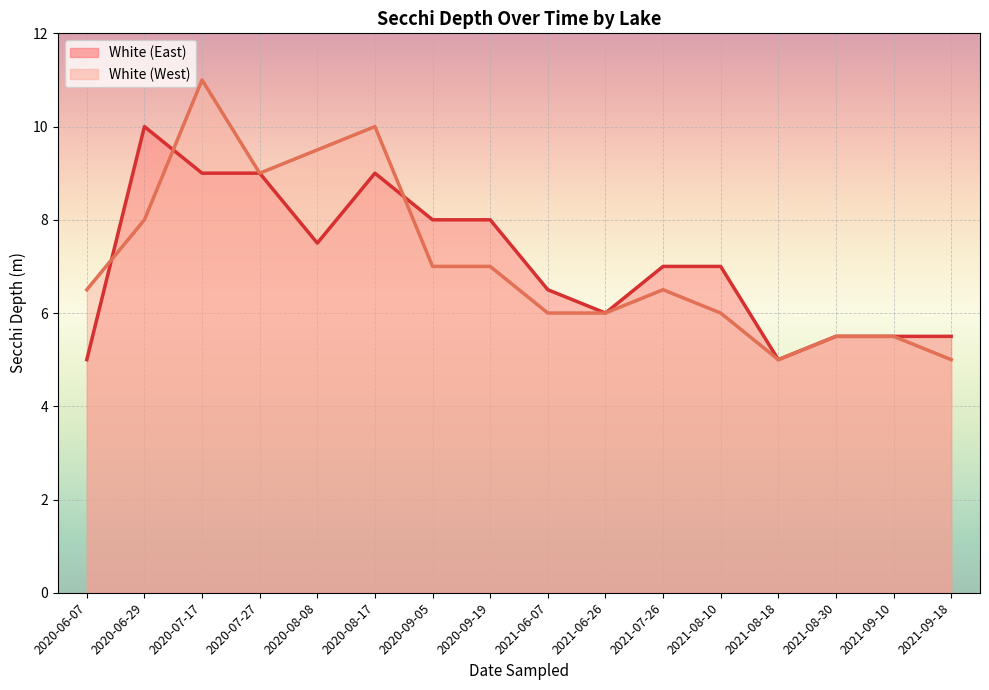

Is it true that White (West) equals 6.5 at 2021-07-26?

True